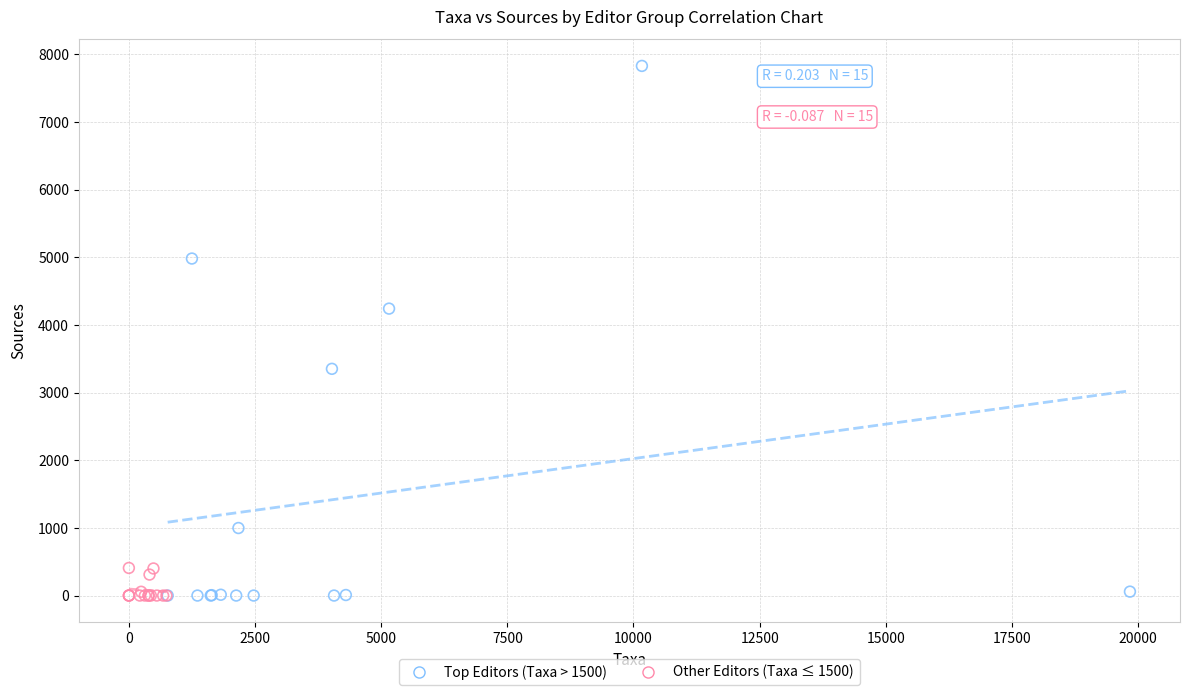

Which series reaches the maximum Y coordinate?

Top Editors (Taxa > 1500)